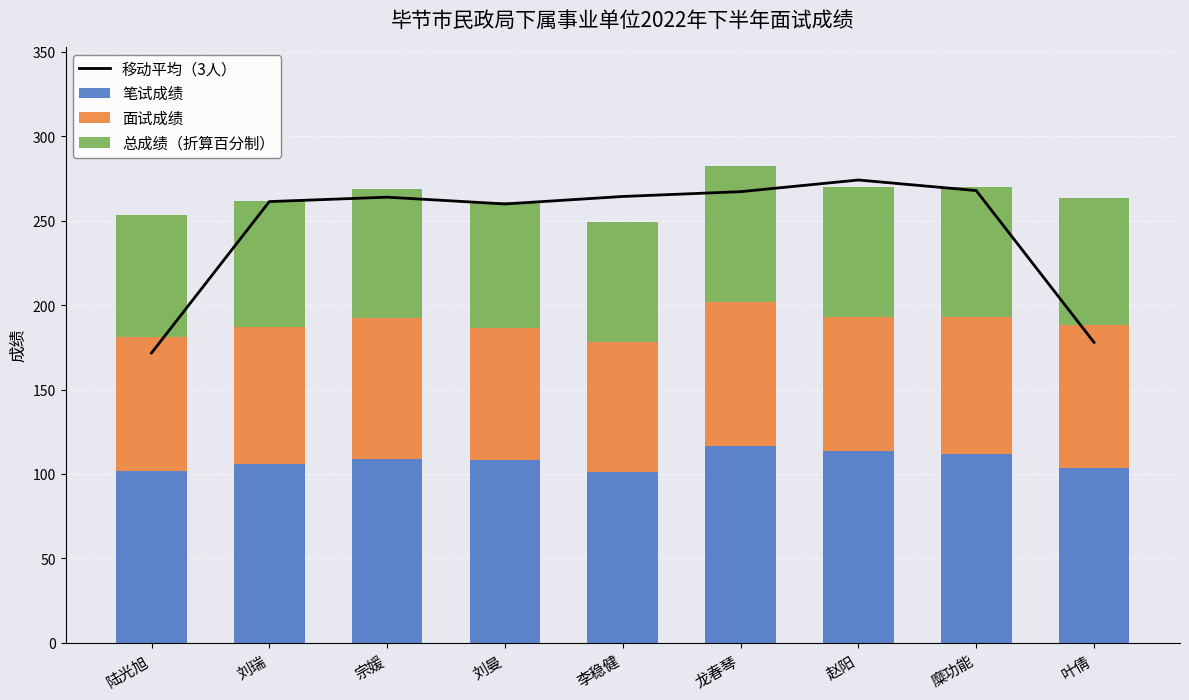

What is the label of the 5th bar from the right?

李稳健